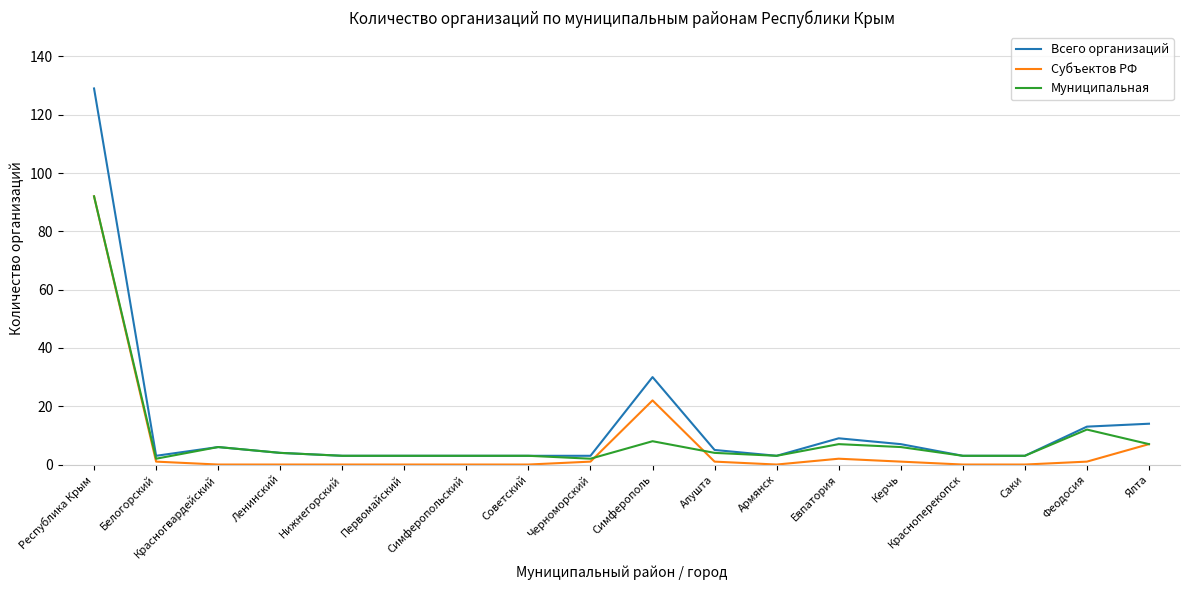

Count the number of data series in this chart.

3